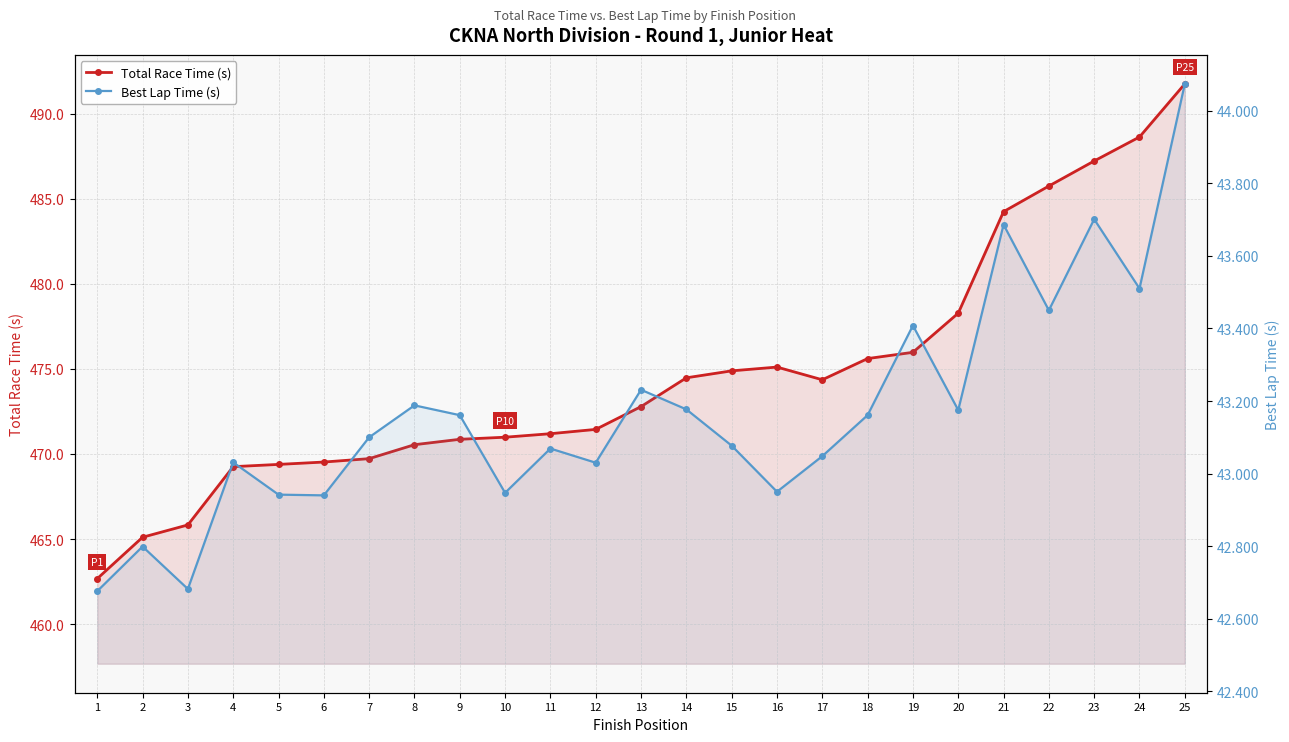

At which category does Total Race Time (s) reach its first local valley?

17